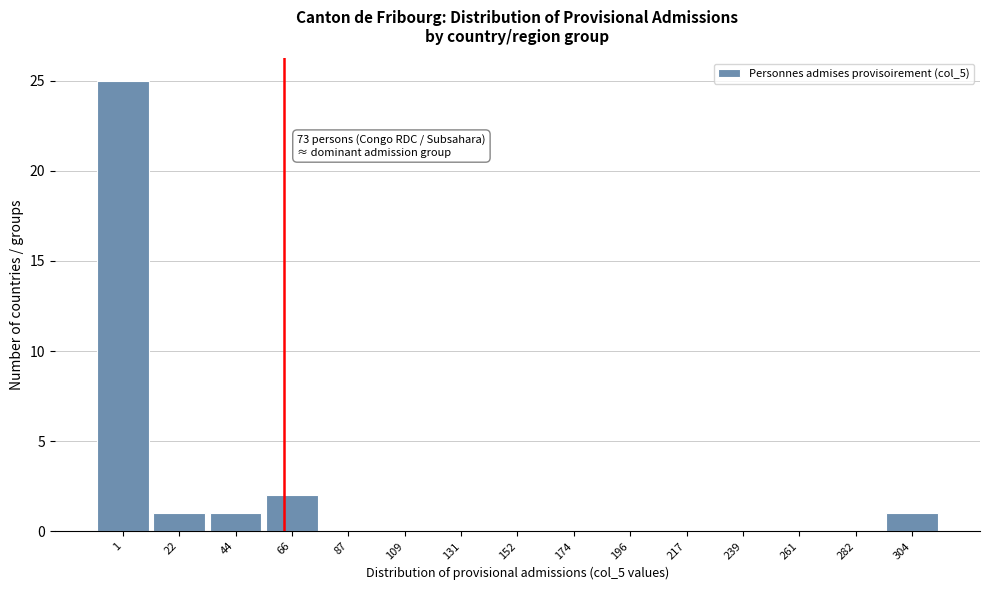

Reading left to right, extract all data points from this chart.

1=25	22=1	44=1	66=2	87=0	109=0	131=0	152=0	174=0	196=0	217=0	239=0	261=0	282=0	304=1